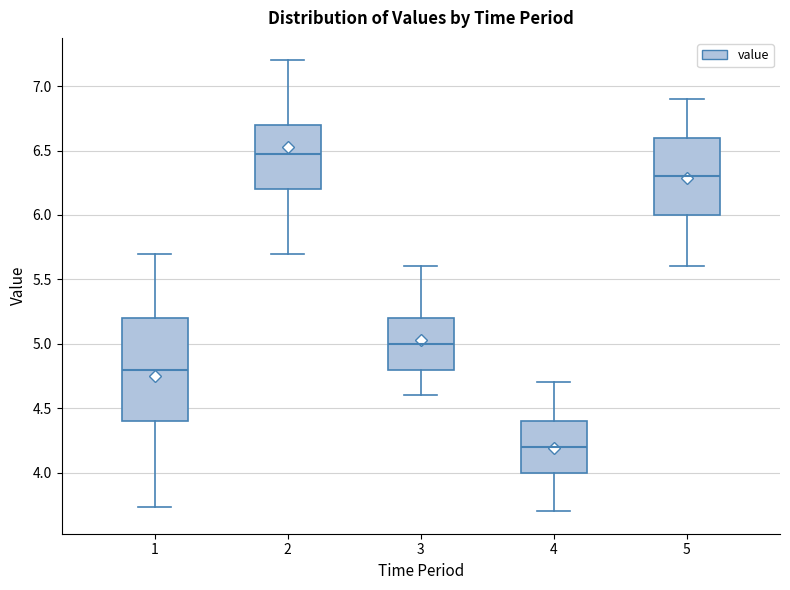

Which box's median line is the lowest?

4